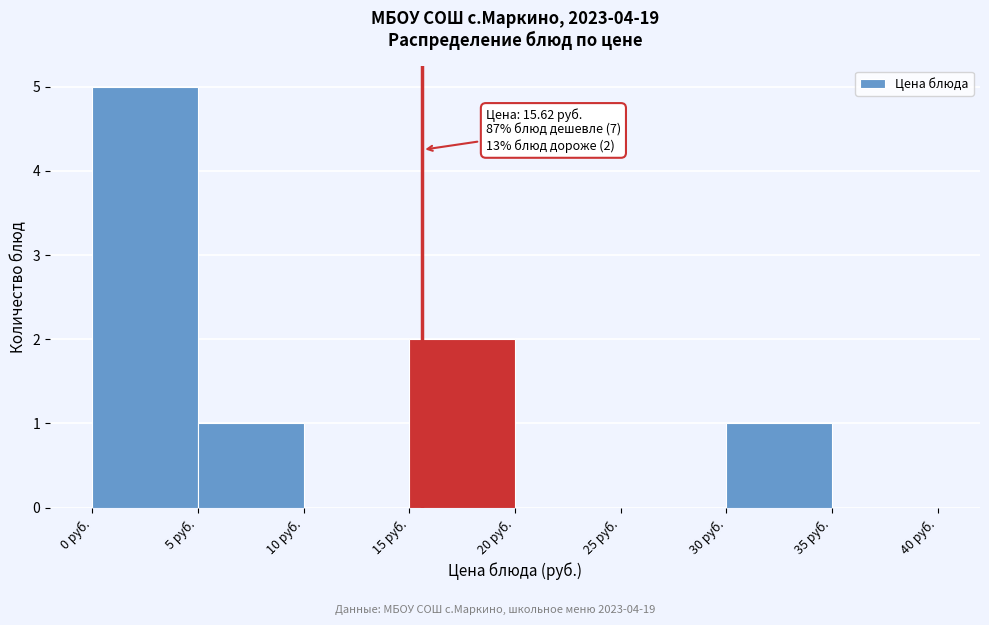

Which range on the x-axis has the tallest bar?

0 to 5